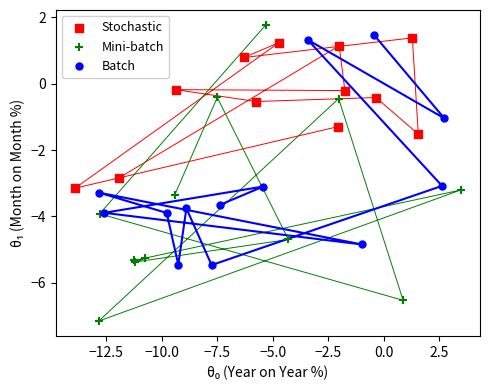

Which series reaches the minimum Y coordinate?

Mini-batch